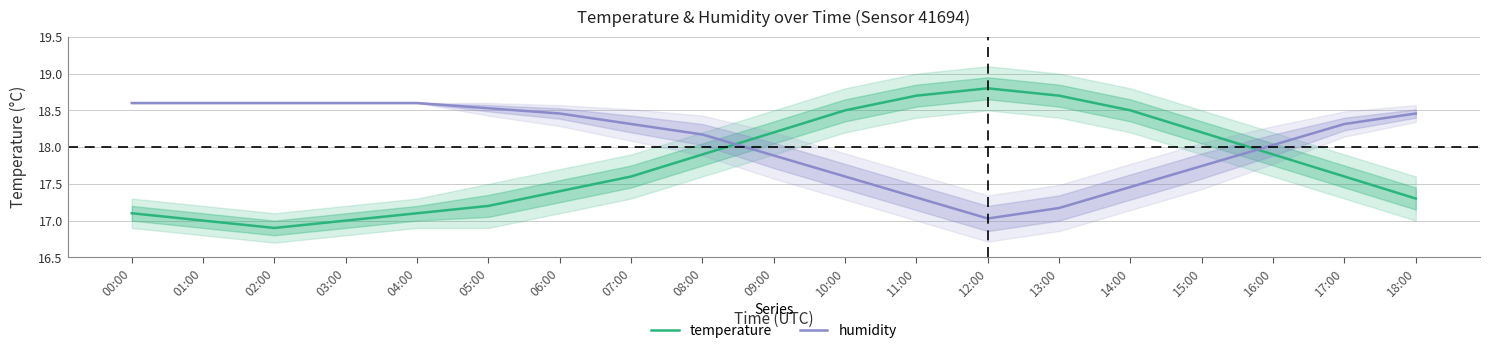

Is the value of temperature at 03:00 greater than the value of humidity at 01:00?

No